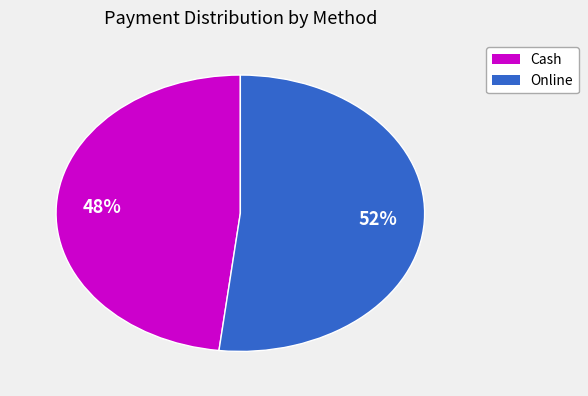

To the nearest percent, what is the difference between the largest and smallest slice percentages?

4%